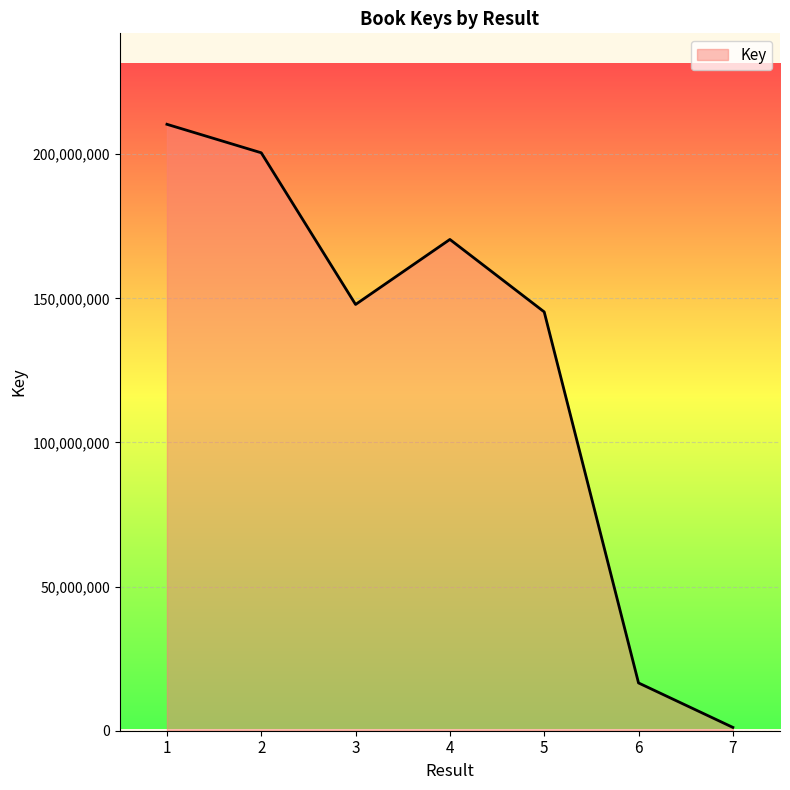

Rank the categories by value from highest to lowest.

1, 2, 4, 3, 5, 6, 7